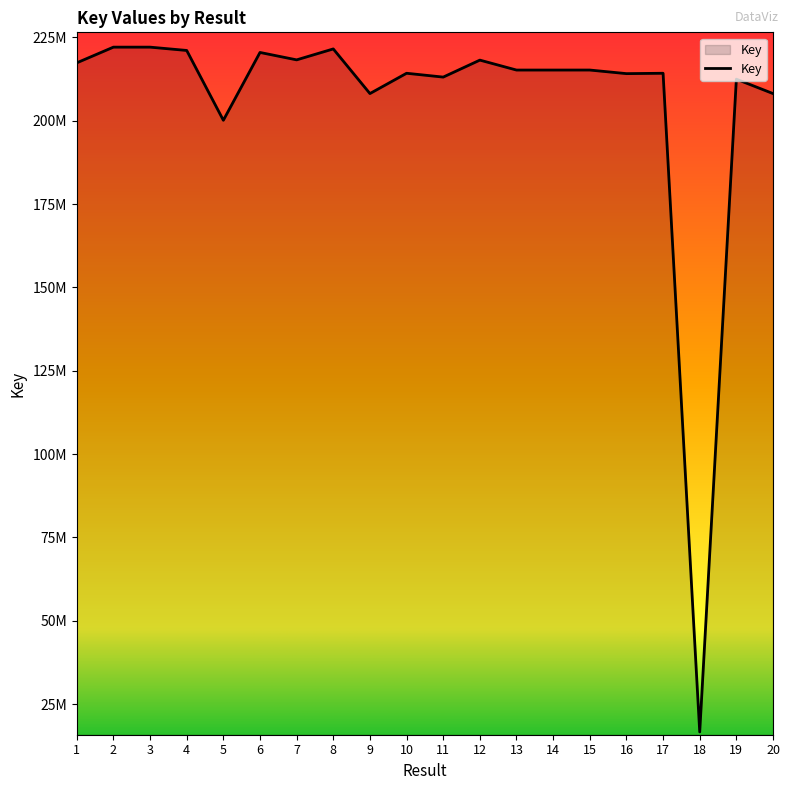

Is this an area chart (filled region under the line)?

Yes